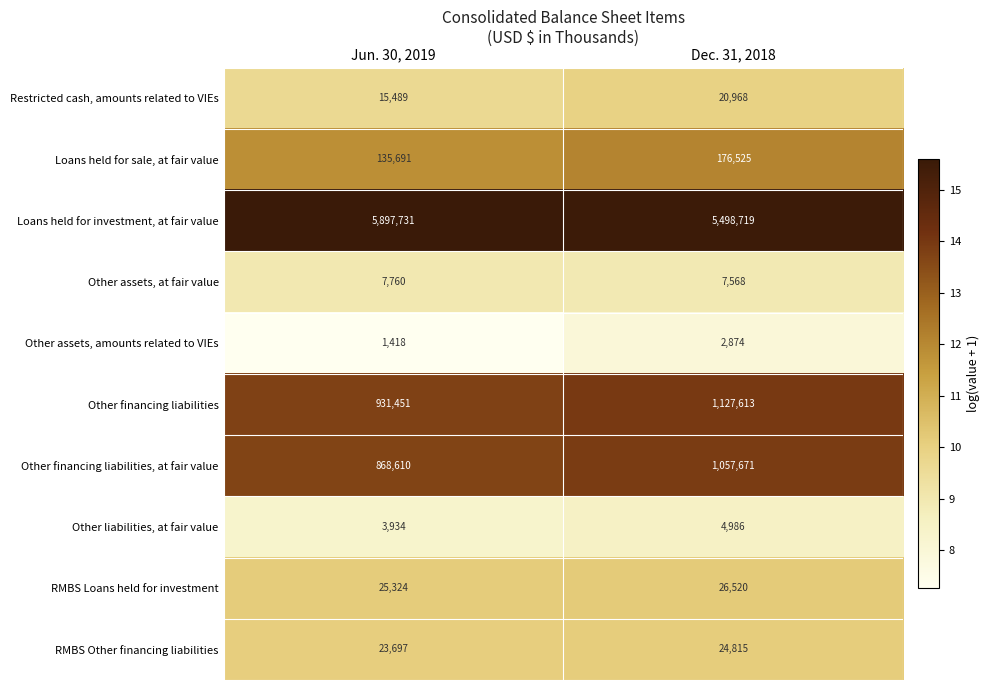

What is the average value of the Loans held for investment, at fair value series?

5698225